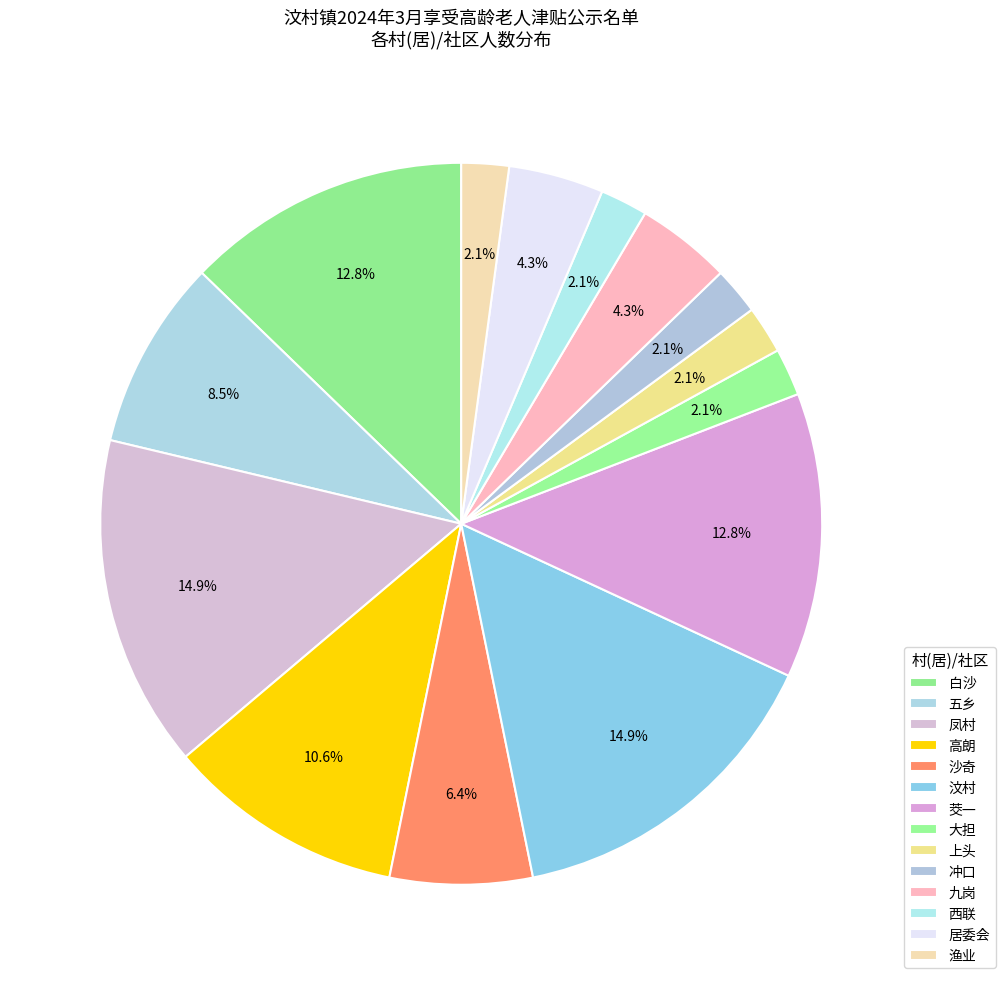

Count the number of slices in the pie.

14